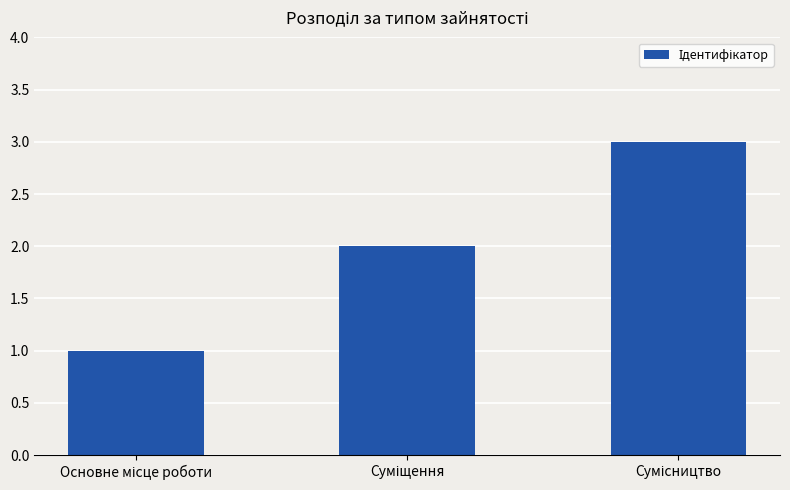

How many values are between 1 and 3?

3